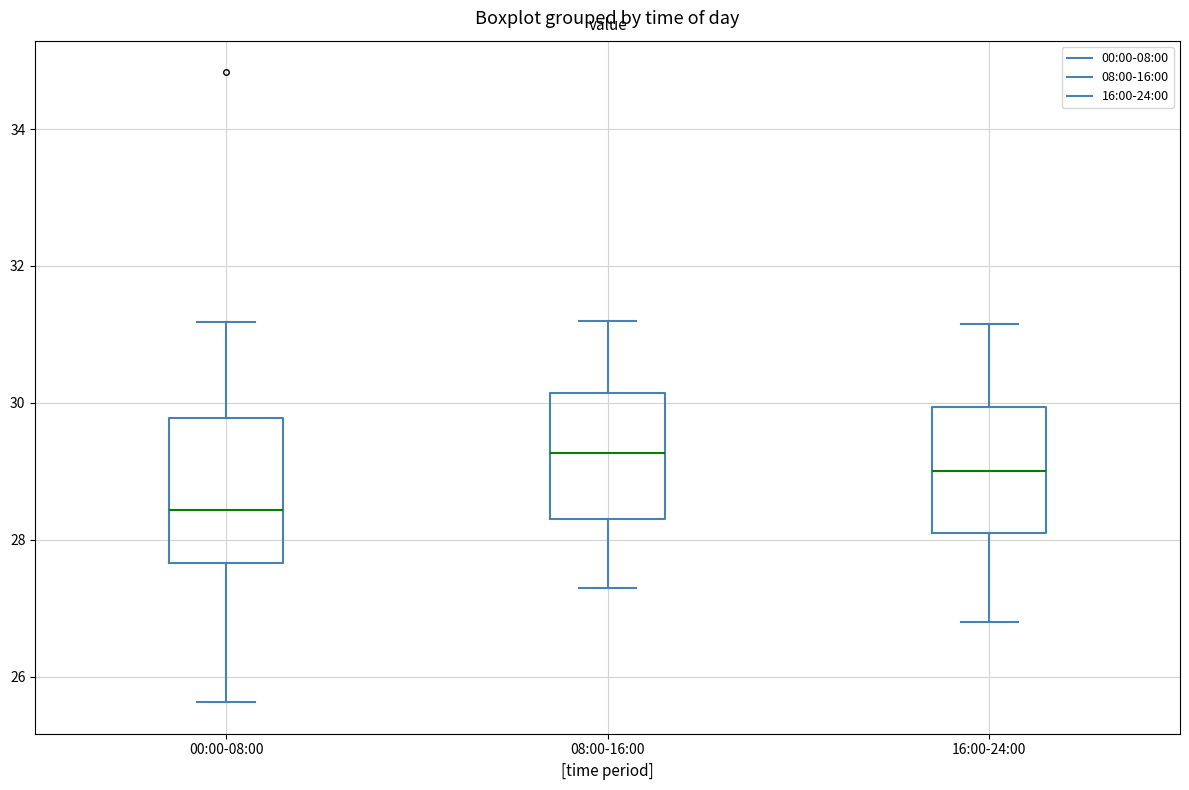

Which box has the highest median line?

08:00-16:00